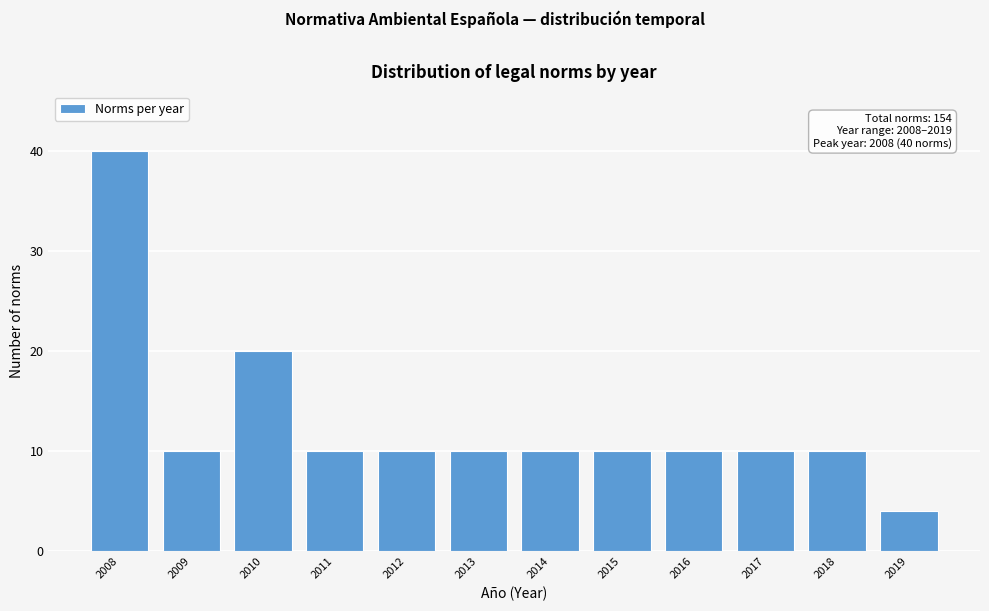

Reading left to right, what are all the values shown in this chart?

2008=40	2009=10	2010=20	2011=10	2012=10	2013=10	2014=10	2015=10	2016=10	2017=10	2018=10	2019=4